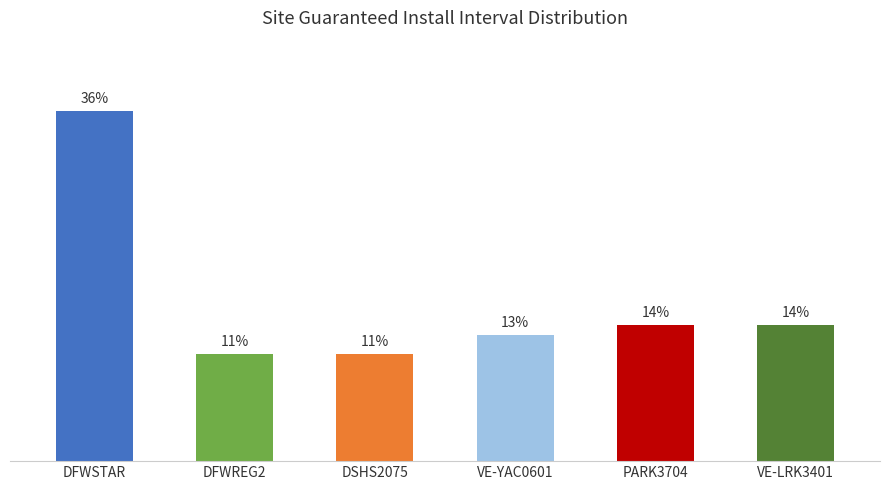

What is the label of the 5th bar from the right?

DFWREG2